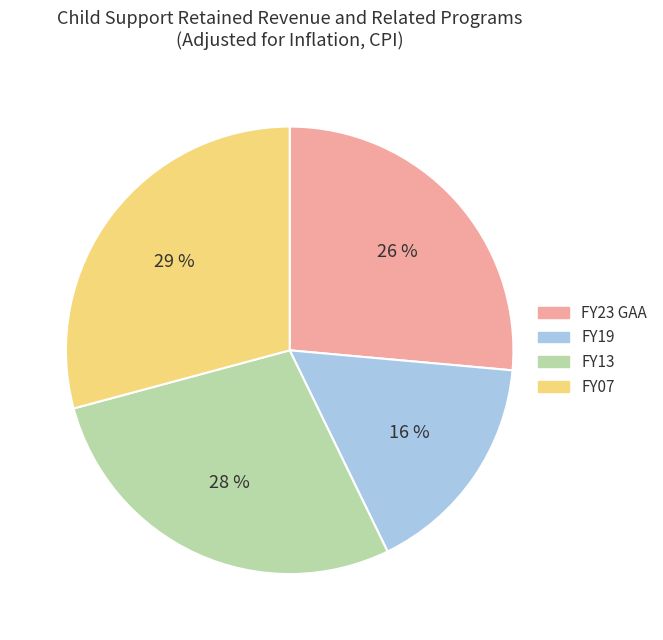

Is there a majority slice in this chart?

No